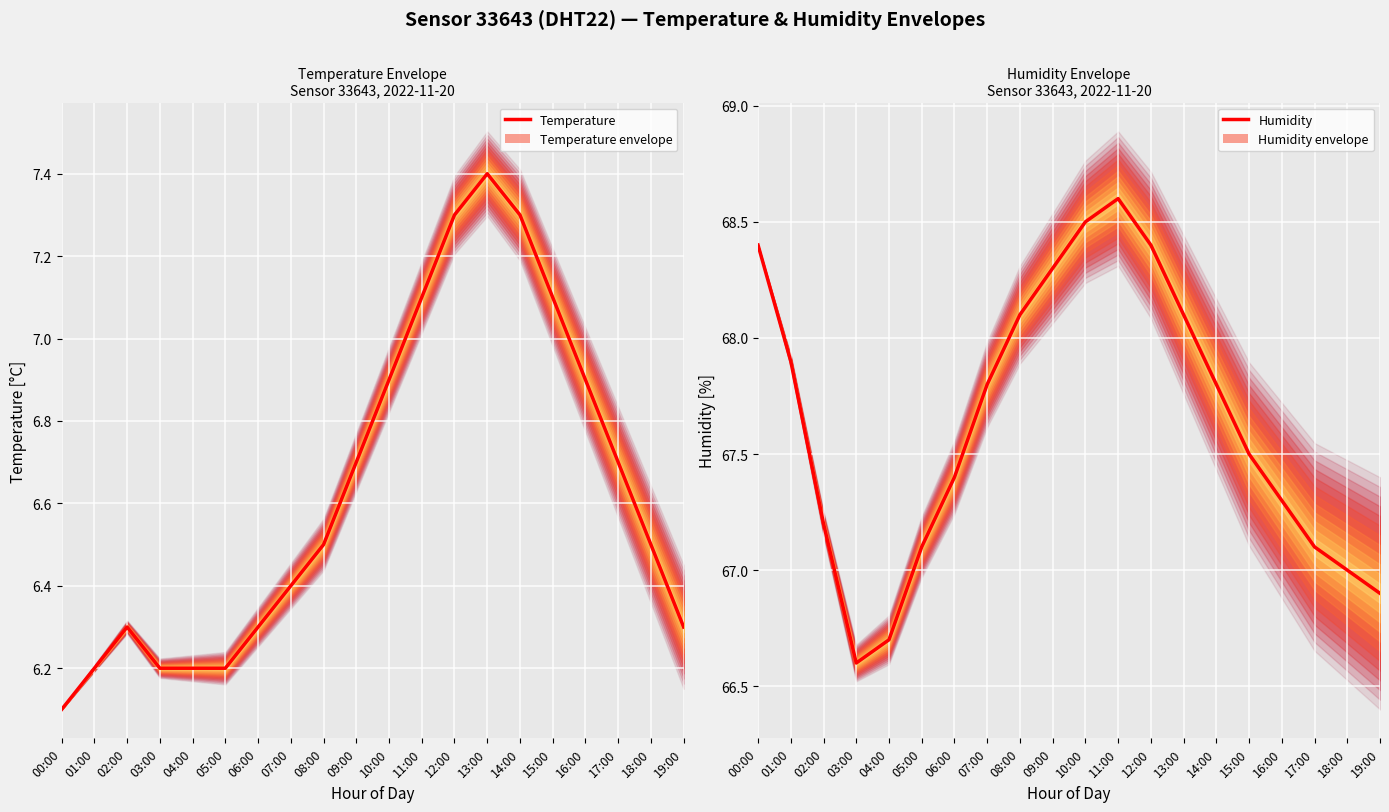

The value of temperature at 01:00 is 9.2. True or false?

False